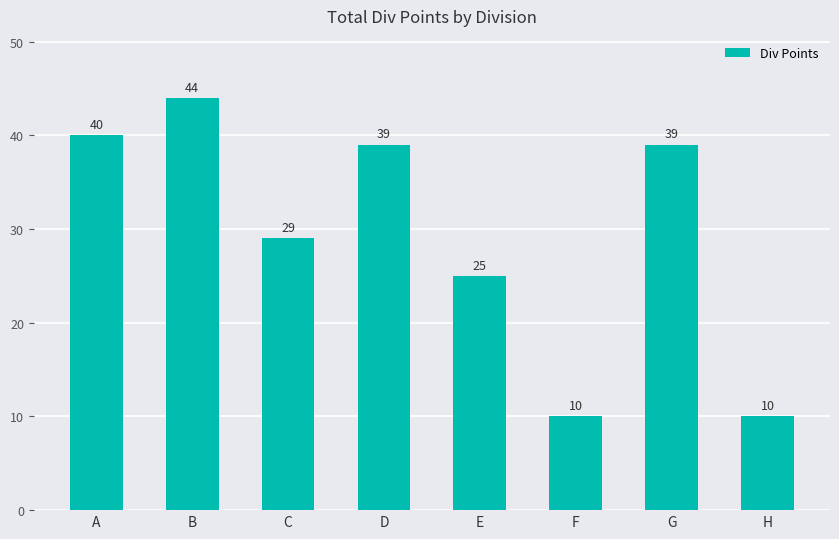

Which has a higher value, G or H?

G